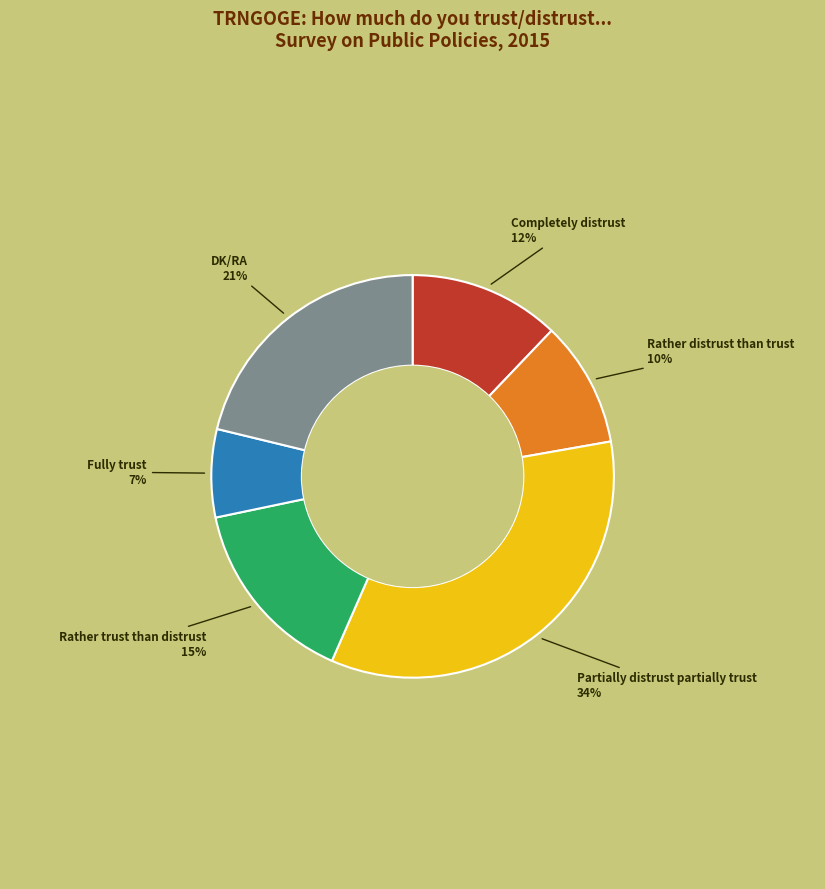

To the nearest percent, what is the difference between the largest and smallest slice percentages?

27%